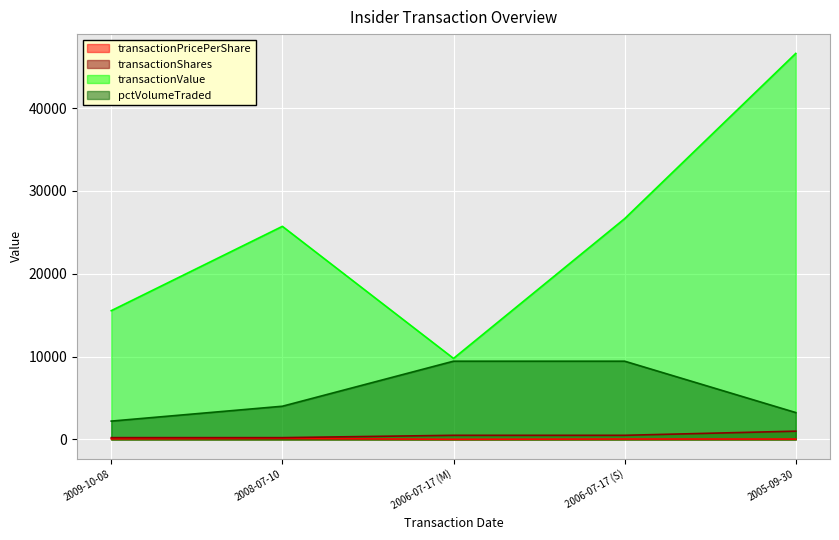

Reading left to right, list all the values displayed in this chart.

transactionPricePerShare: 2009-10-08=71.6	2008-07-10=118.0	2006-07-17 (M)=19.6	2006-07-17 (S)=53.3	2005-09-30=46.6
transactionShares: 2009-10-08=217.0	2008-07-10=218.0	2006-07-17 (M)=500.0	2006-07-17 (S)=500.0	2005-09-30=1000.0
transactionValue: 2009-10-08=15545.0	2008-07-10=25724.0	2006-07-17 (M)=9781.0	2006-07-17 (S)=26650.0	2005-09-30=46600.0
pctVolumeTraded: 2009-10-08=2214.0	2008-07-10=4009.0	2006-07-17 (M)=9447.0	2006-07-17 (S)=9447.0	2005-09-30=3244.0